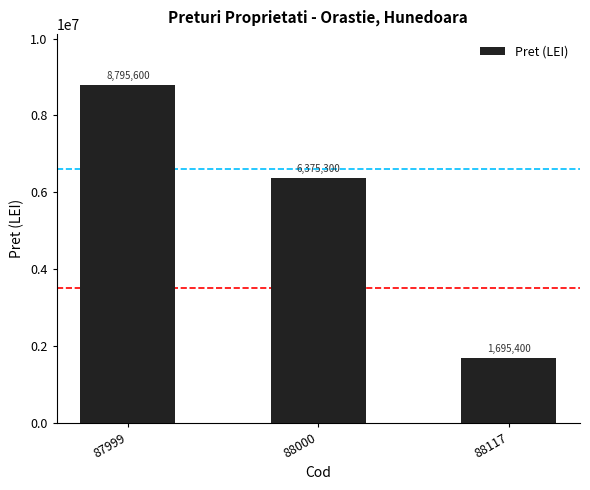

What is the change in value from 88000 to 88117?

-4679900